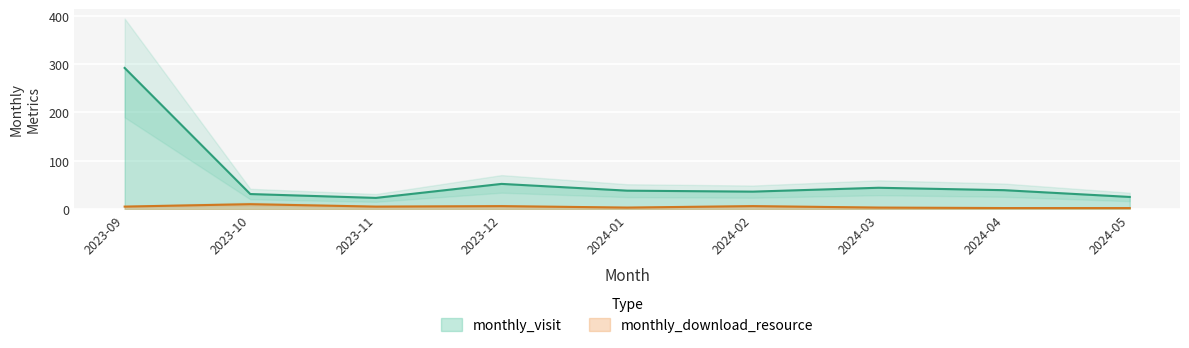

What is the label of the 3rd point from the left?

2023-11